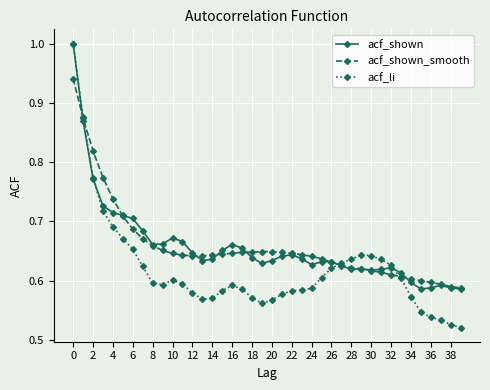

How many acf_shown values are between 0 and 1?

40